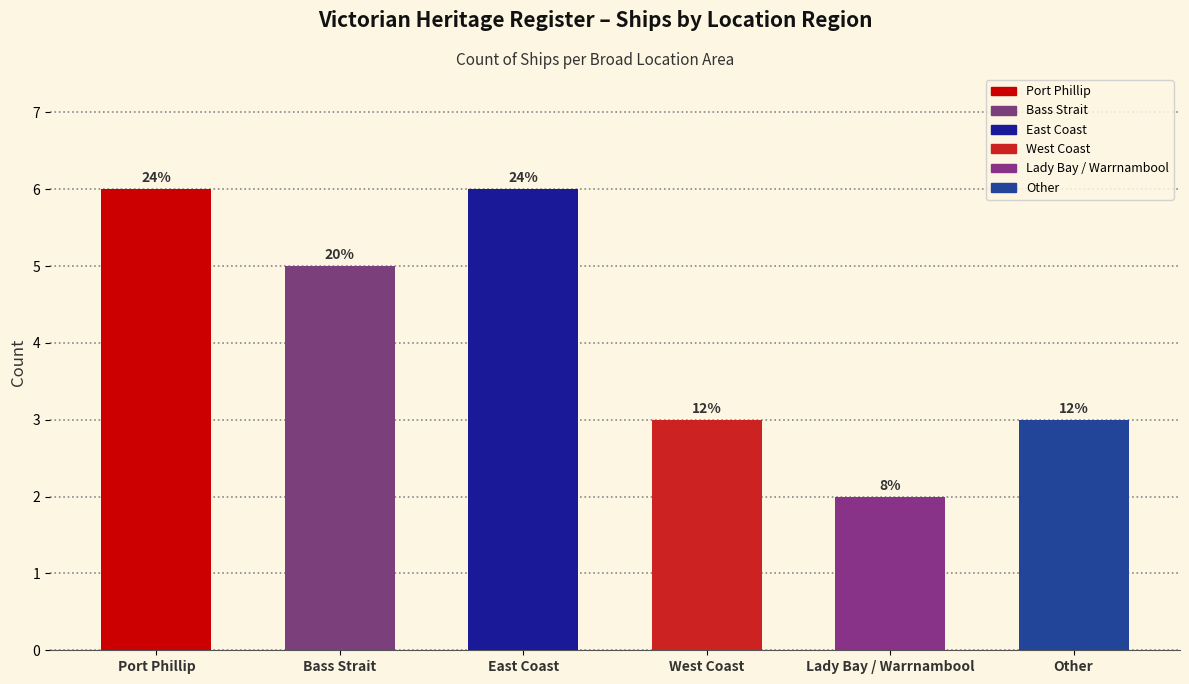

Are the bars horizontal?

No